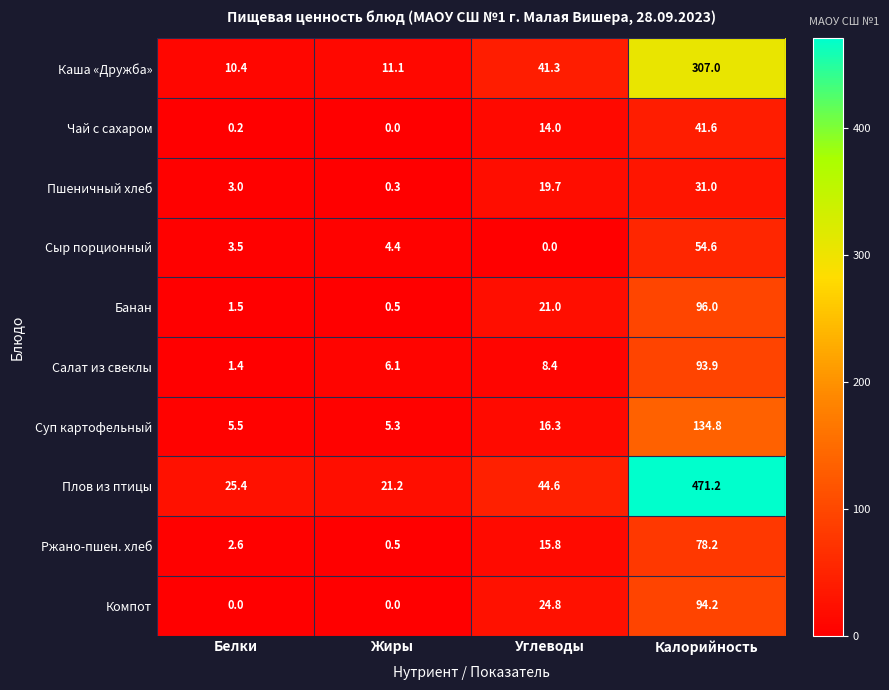

At which label does Каша «Дружба» reach its minimum?

Белки